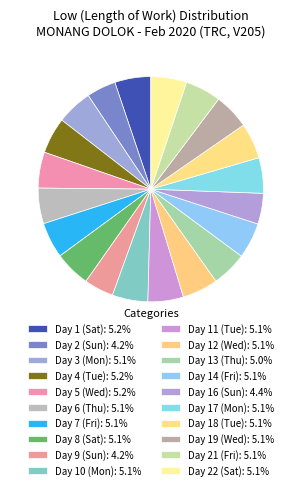

To the nearest percent, what is the average slice percentage?

5%